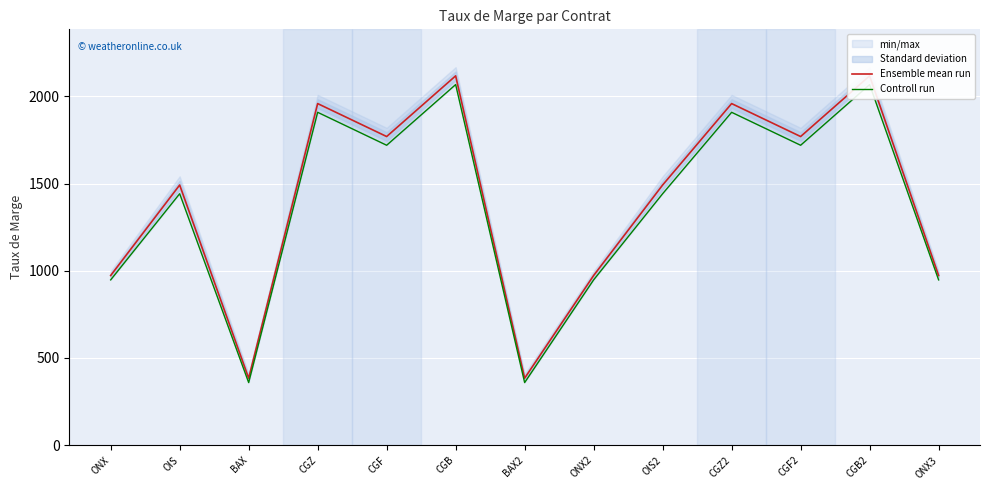

What is the maximum value for Controll run?

2068